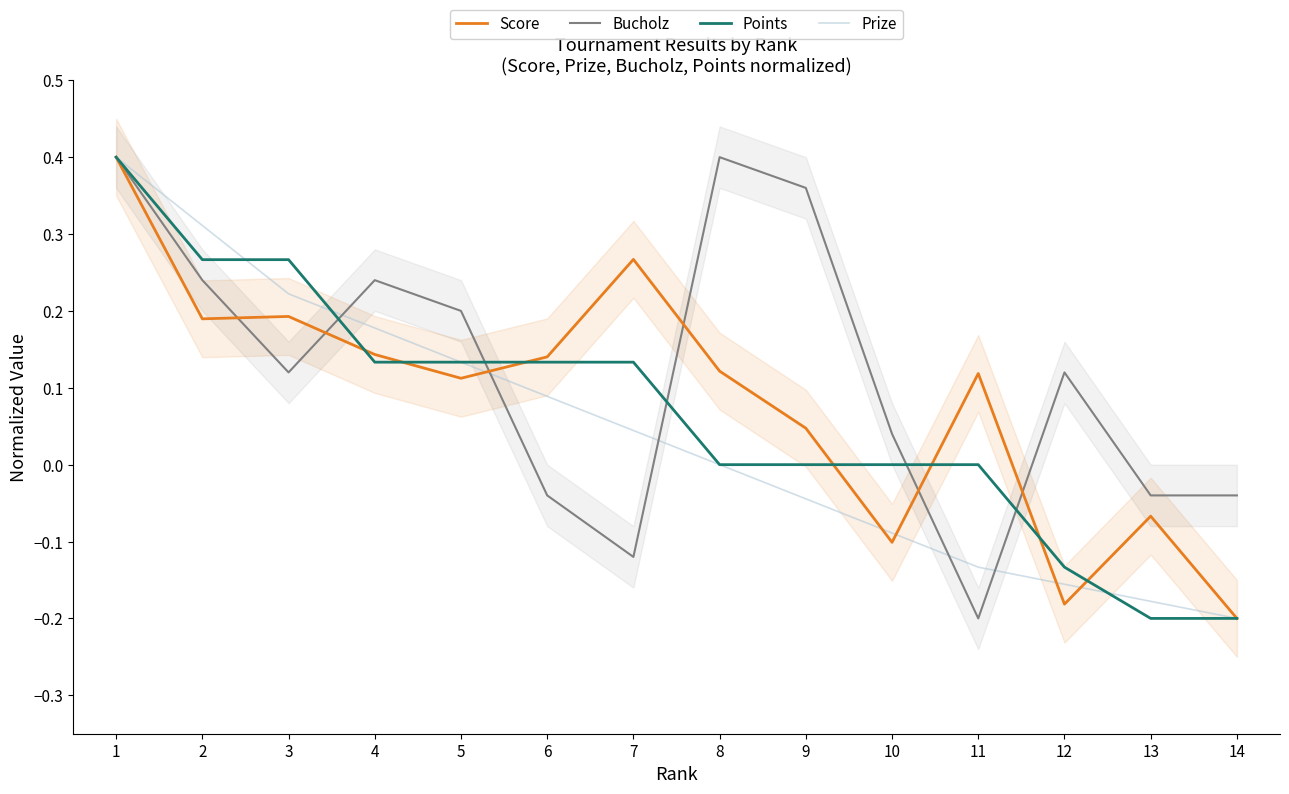

How many values in the Prize series exceed 0?

7